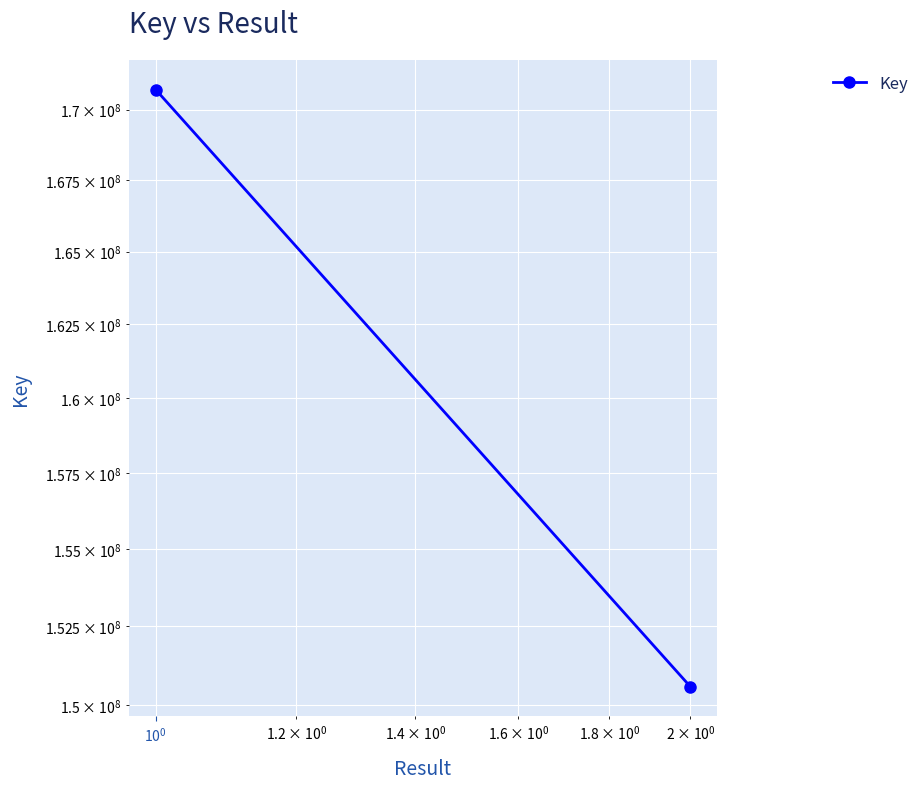

How many categories are shown in the chart?

2